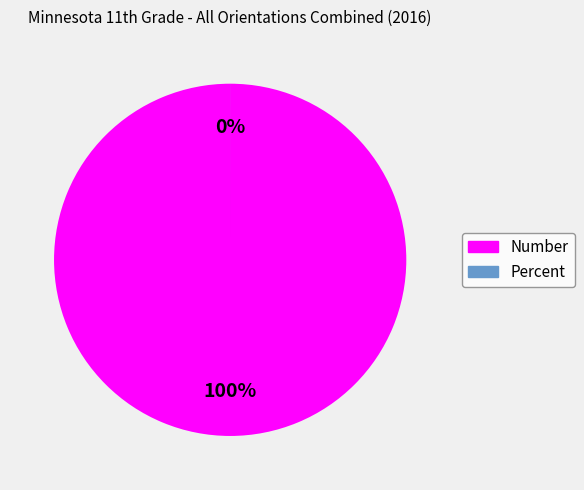

Count the number of slices in the pie.

2